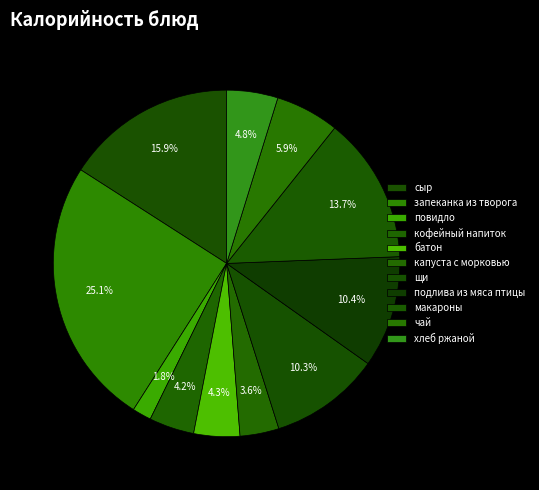

To the nearest percent, what portion does запеканка из творога represent?

25%